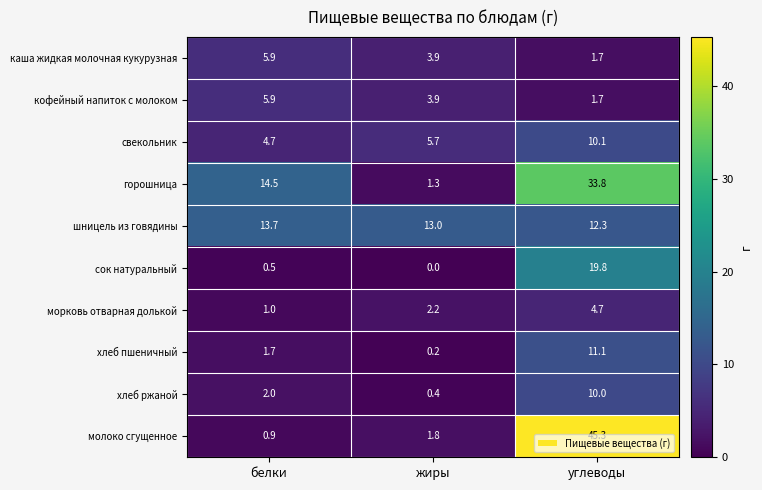

What is the total value across all series at жиры?

32.4